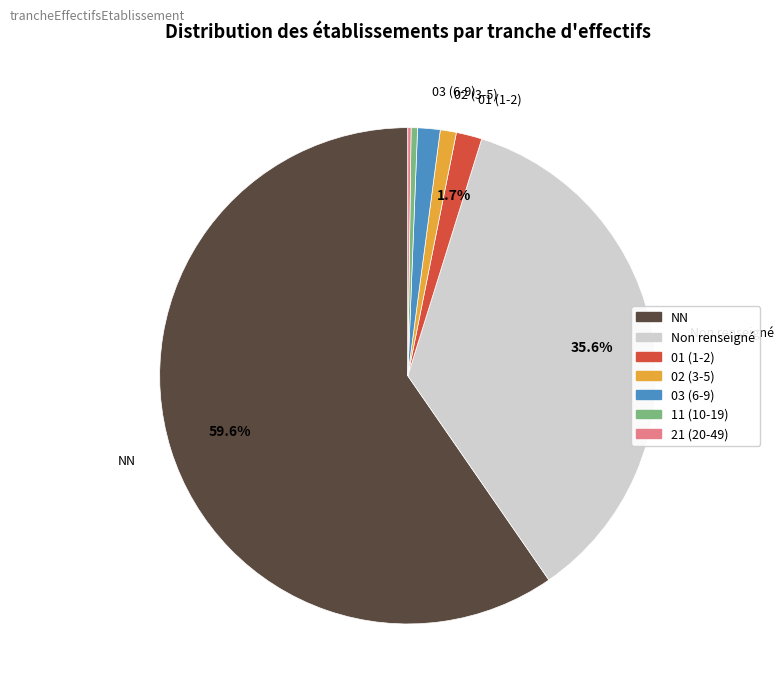

Is there any slice that represents more than half of the pie?

Yes